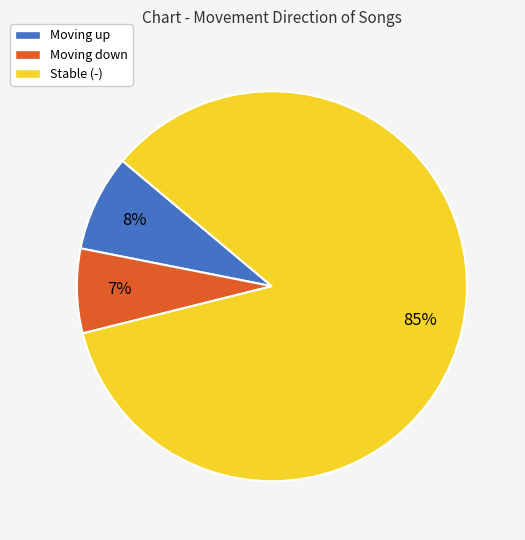

To the nearest percent, what is the difference between the largest and smallest slice percentages?

78%